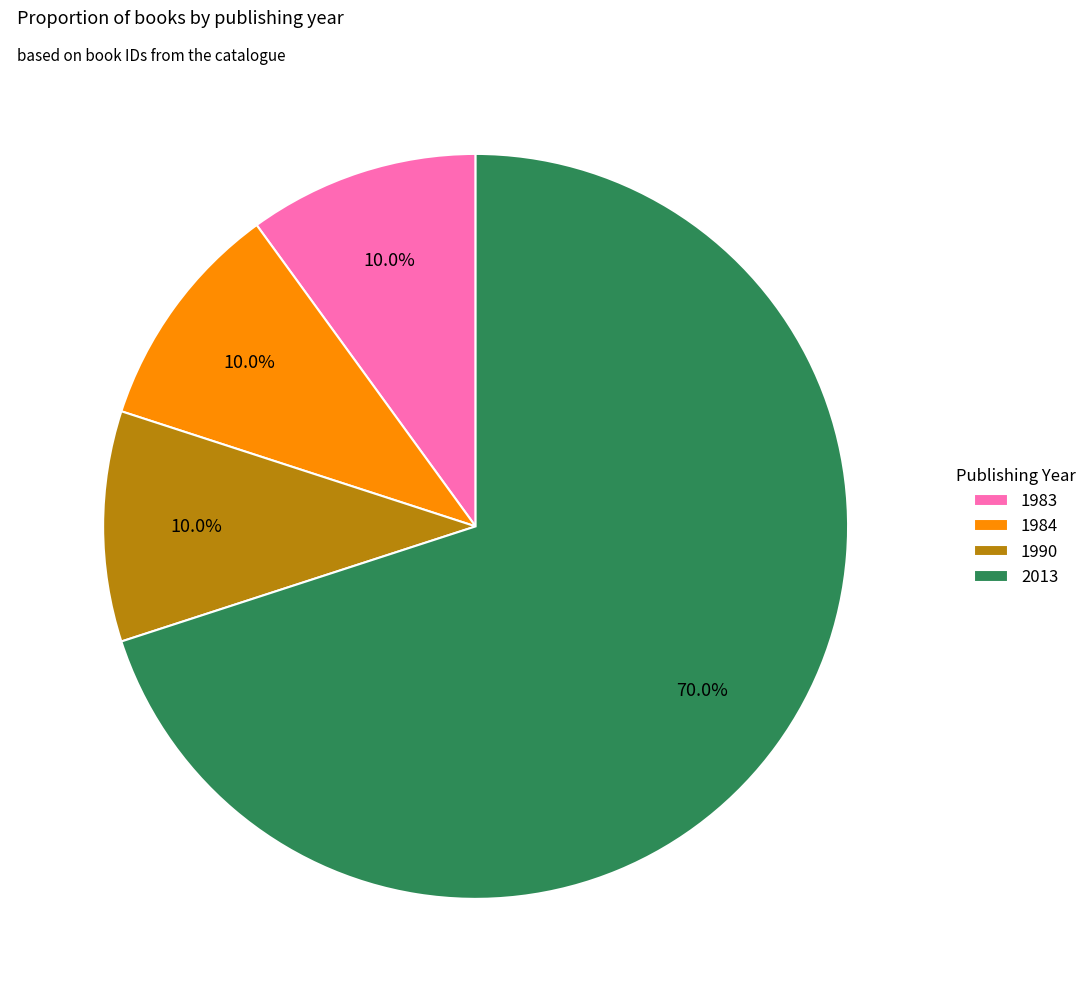

Which category accounts for the majority?

2013